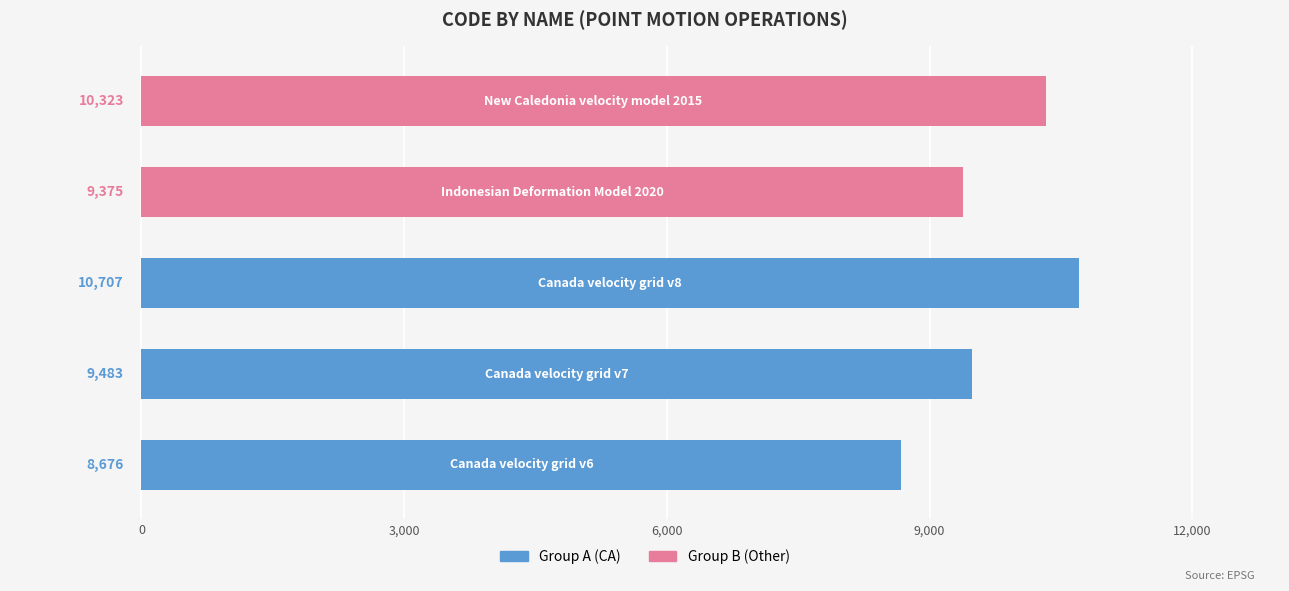

Reading bottom to top, what are all the values shown in this chart?

8676	9483	10707	9375	10323